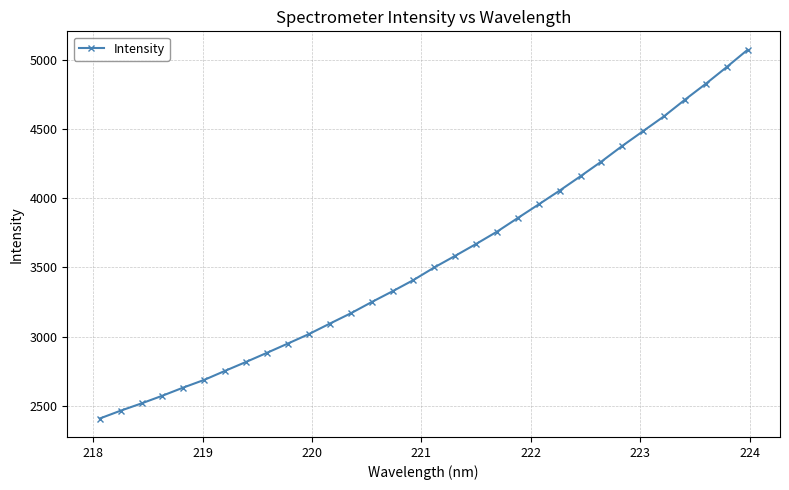

What is the value of the 25th point from the left?

4264.3